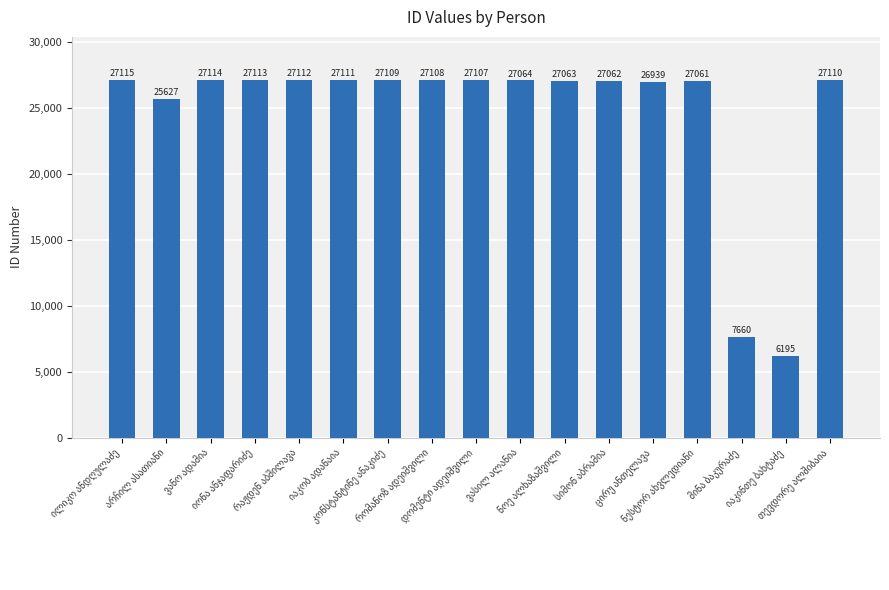

What is the value of the 12th bar from the left?

27062